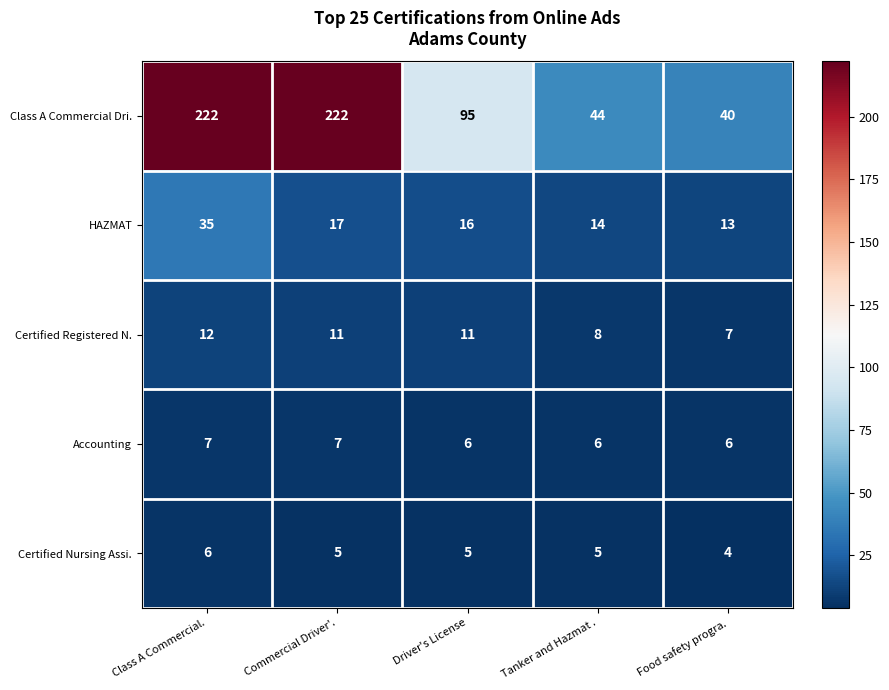

Which series has the widest spread of values?

Class A Commercial Dri.